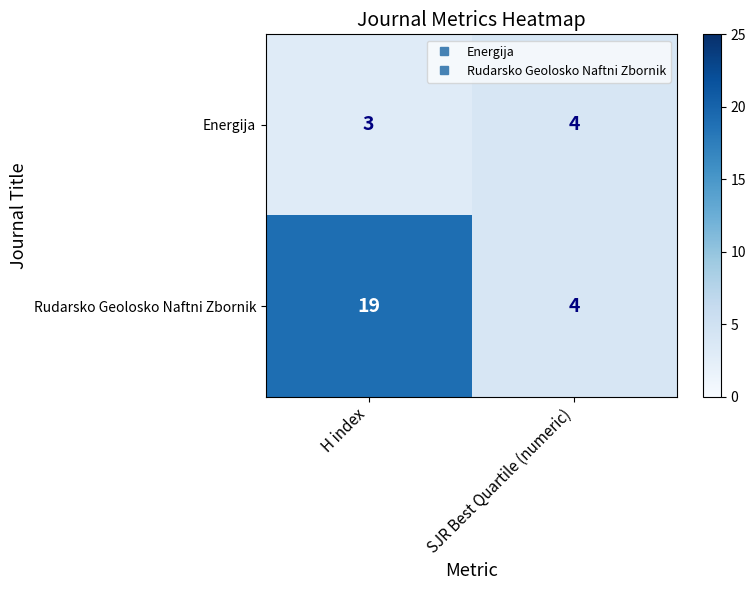

True or false: Rudarsko Geolosko Naftni Zbornik has a value of 28 at H index.

False